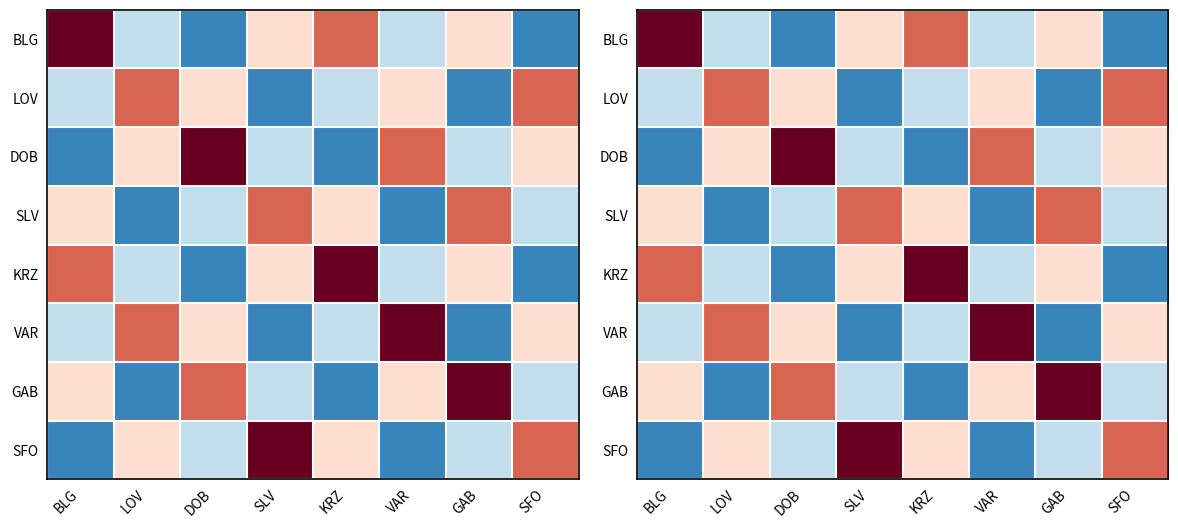

Is the value of KRZ at KRZ greater than the value of VAR at KRZ?

Yes